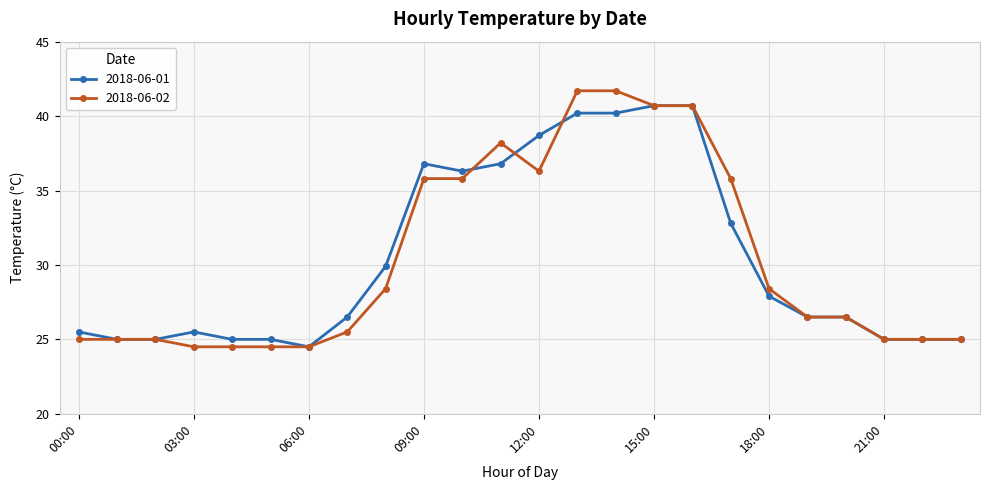

Rank the series by their maximum value, from lowest to highest.

2018-06-01, 2018-06-02